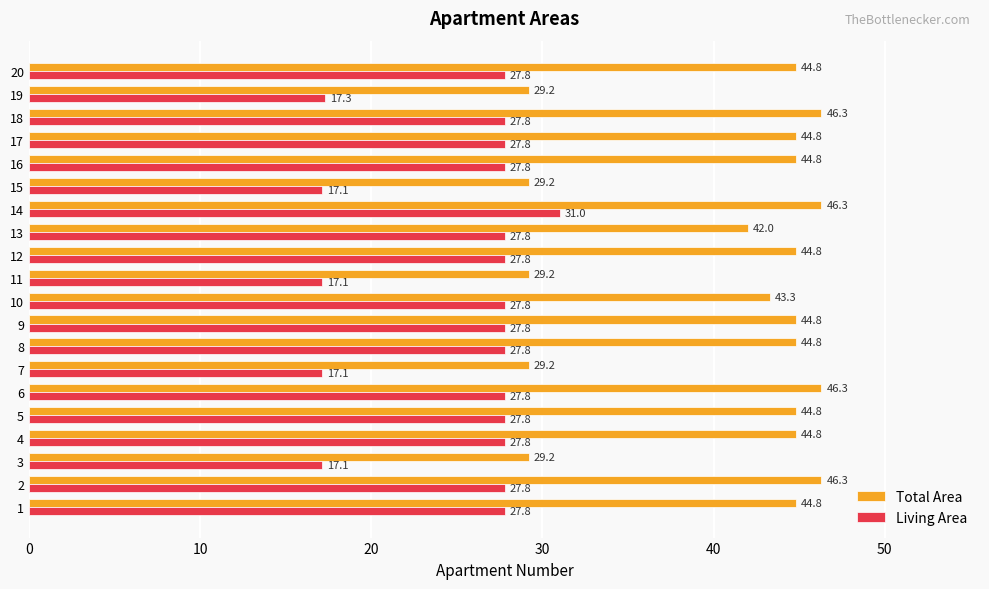

List the series in order of their peak value, highest first.

Total Area, Living Area